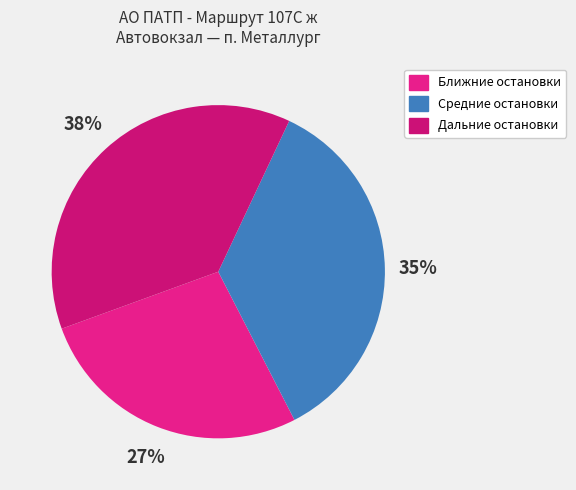

Rank the categories by value from lowest to highest.

Ближние остановки, Средние остановки, Дальние остановки